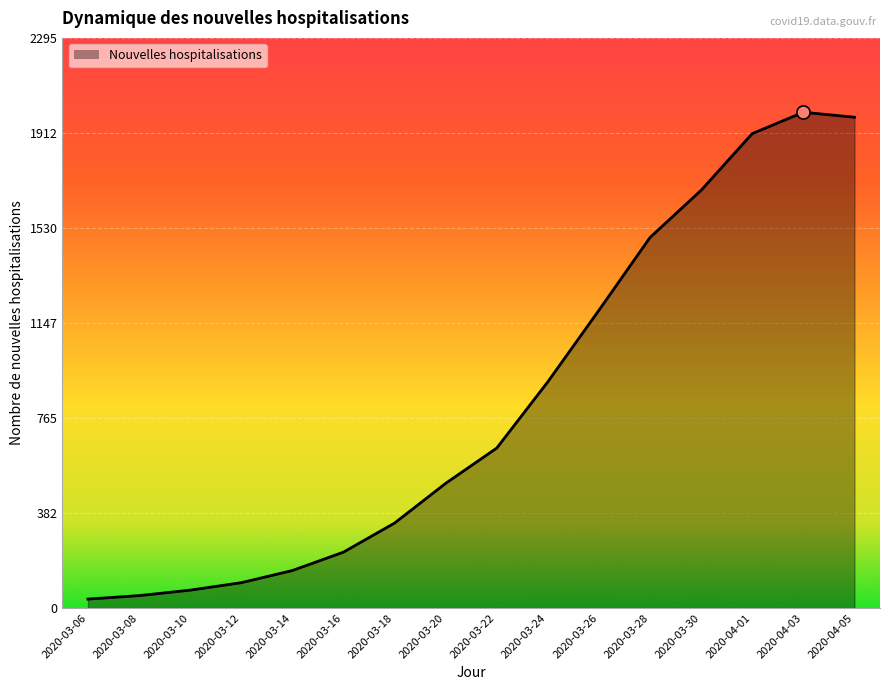

What is the change in value from 2020-03-24 to 2020-03-26?

+288